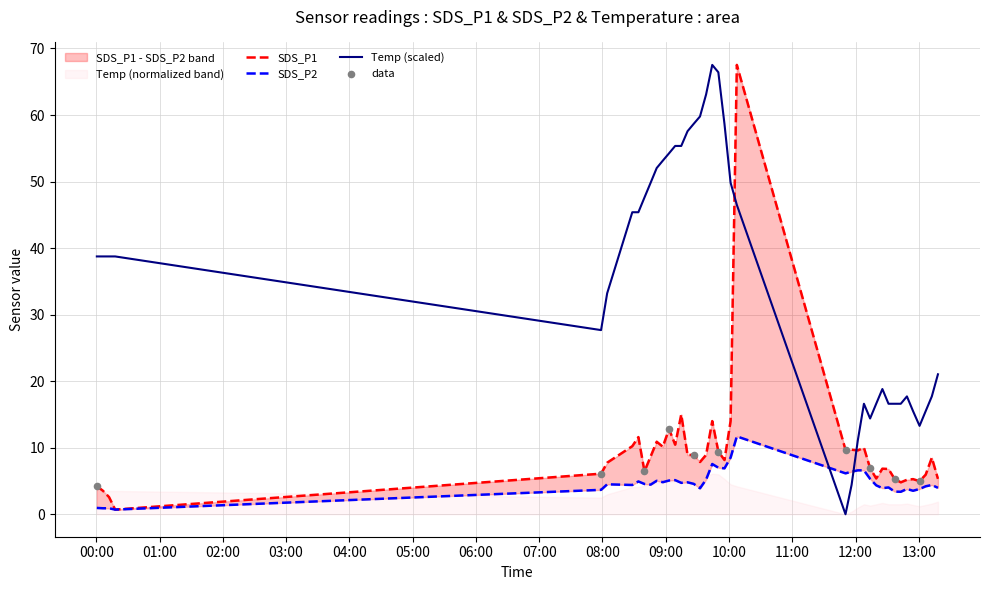

Which series has the largest Y range (max minus min)?

Temp